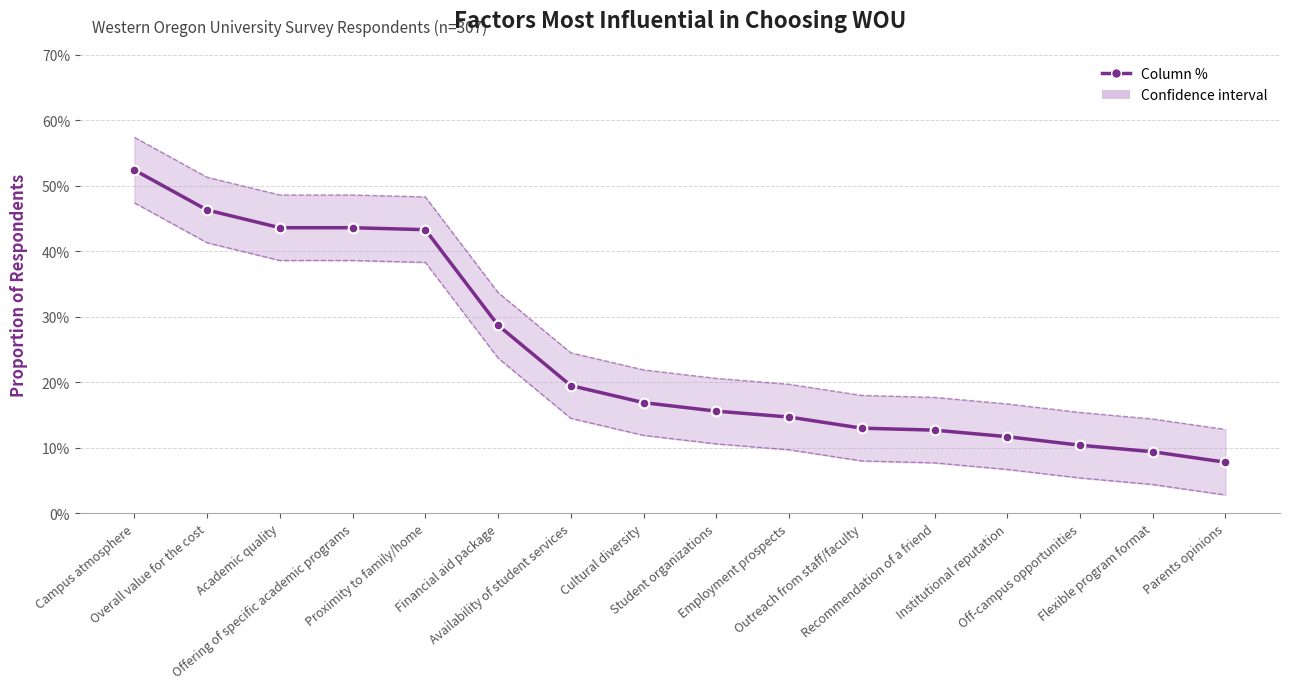

At which label does Column % reach its peak?

Campus atmosphere